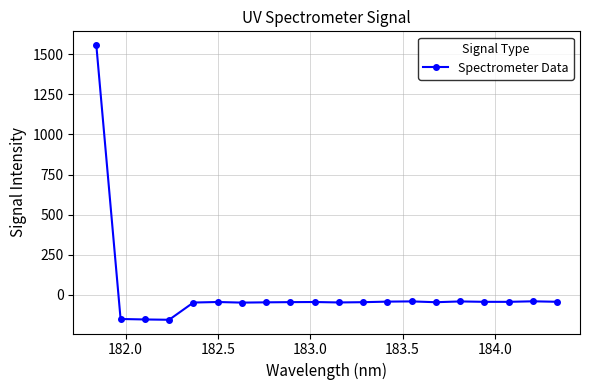

Count the number of categories in the chart.

20